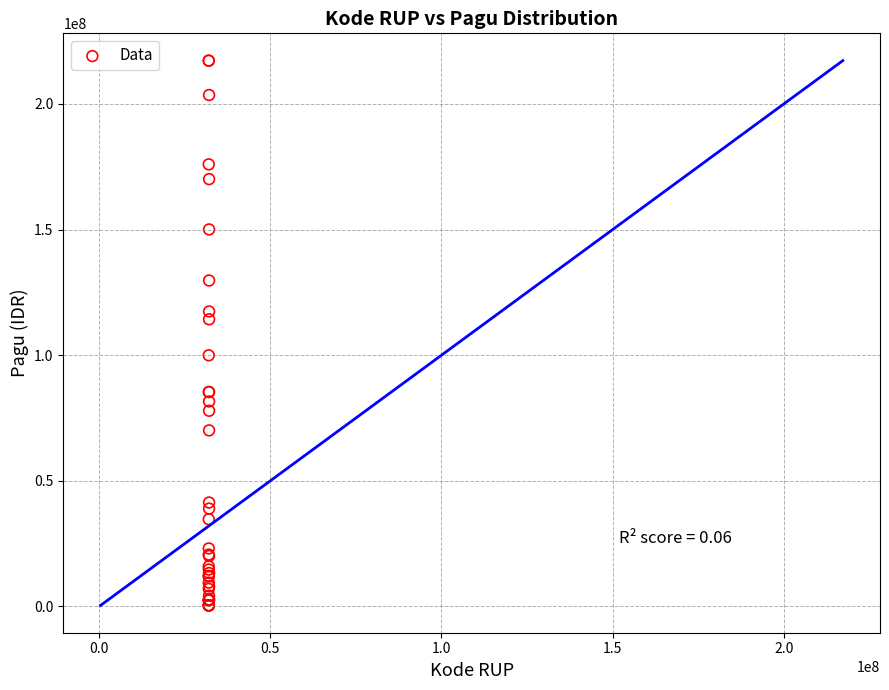

What Y value in the scatter plot is closest to 108830000?

114296000